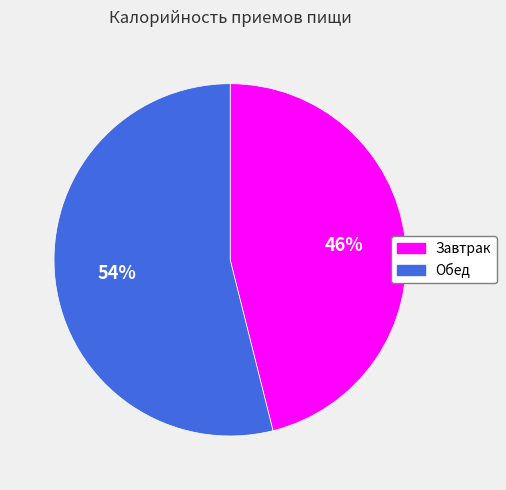

True or false: Завтрак accounts for 46% of the total.

True